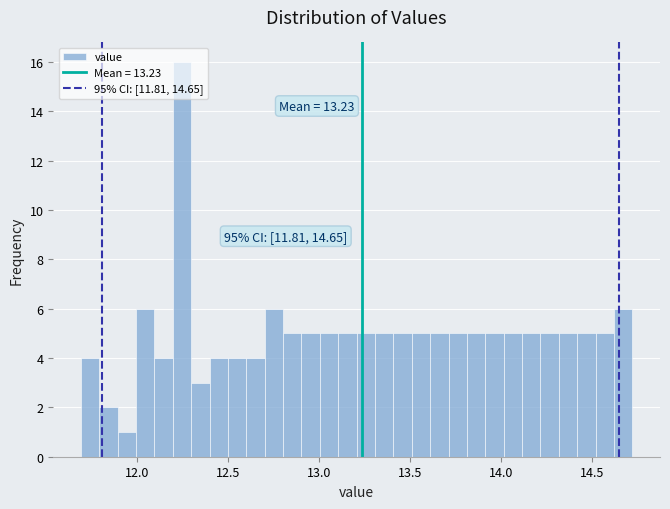

Read against the x-axis, roughly where is the centre of the tallest bar?

12.25